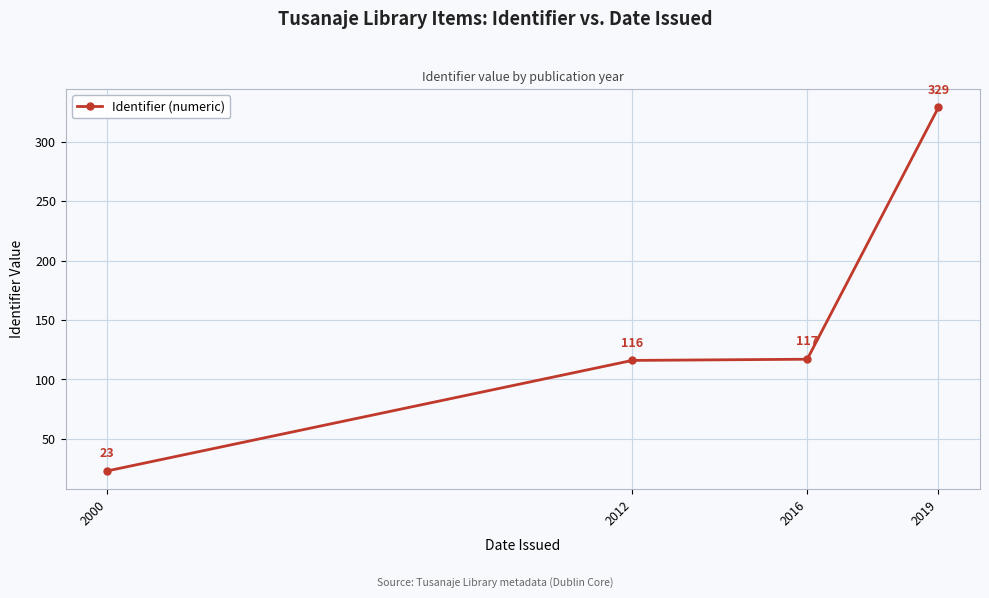

What is the value of the 2nd point from the left?

116